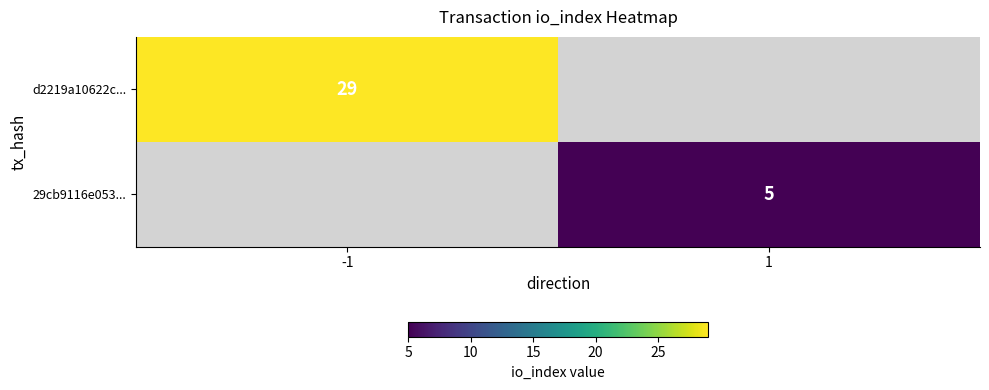

The 29cb9116e053... series shows 5 at 1. True or false?

True